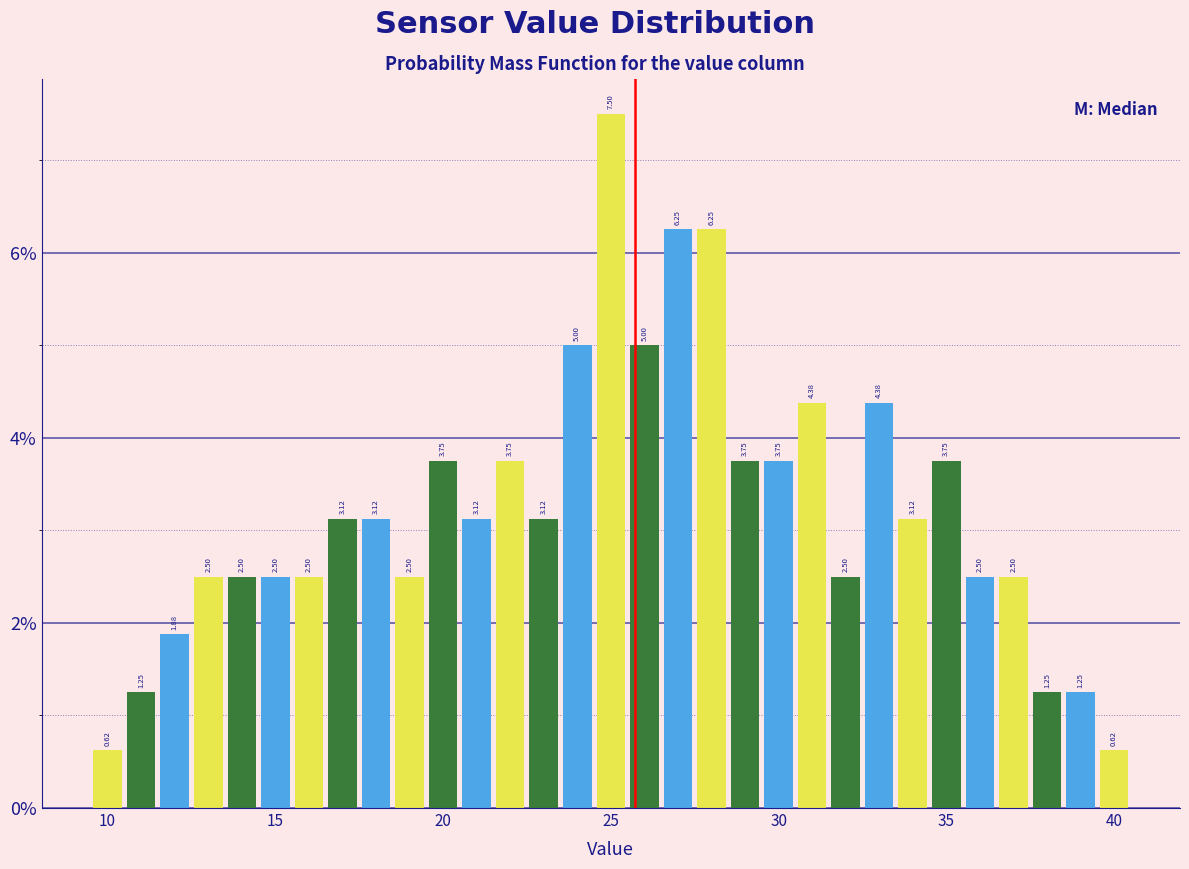

Around what value on the x-axis is the tallest bar? Give the approximate position of its centre, as read against the axis.

25.0